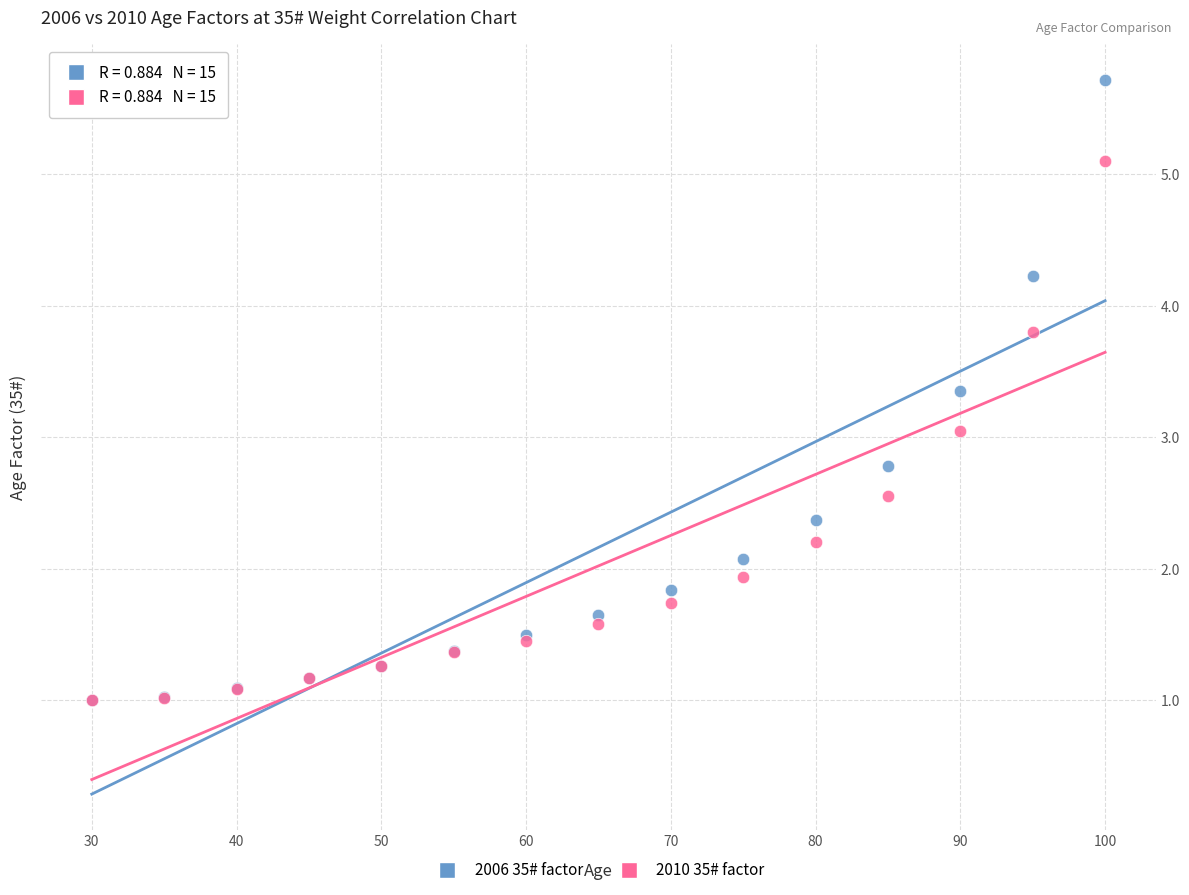

What are all the series names shown in the legend?

2006 35# factor, 2010 35# factor